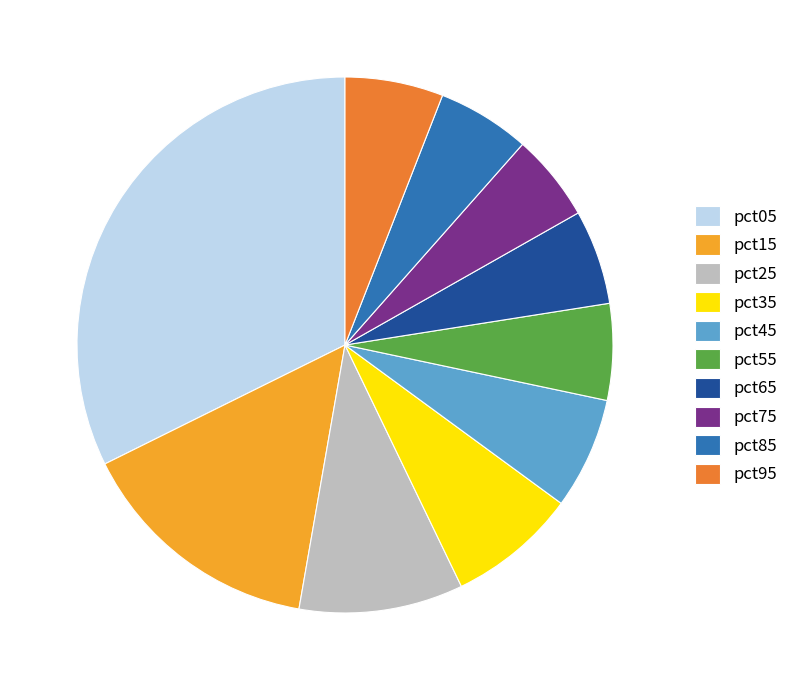

Does pct45 represent more than half of the total?

No